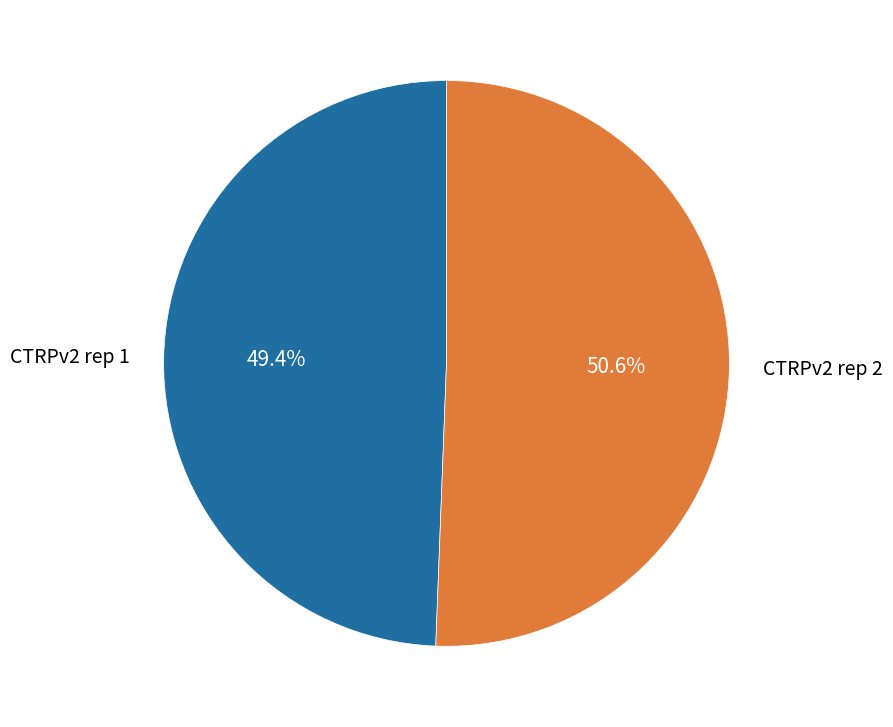

What percentage is the CTRPv2 rep 2 slice, to the nearest percent?

51%